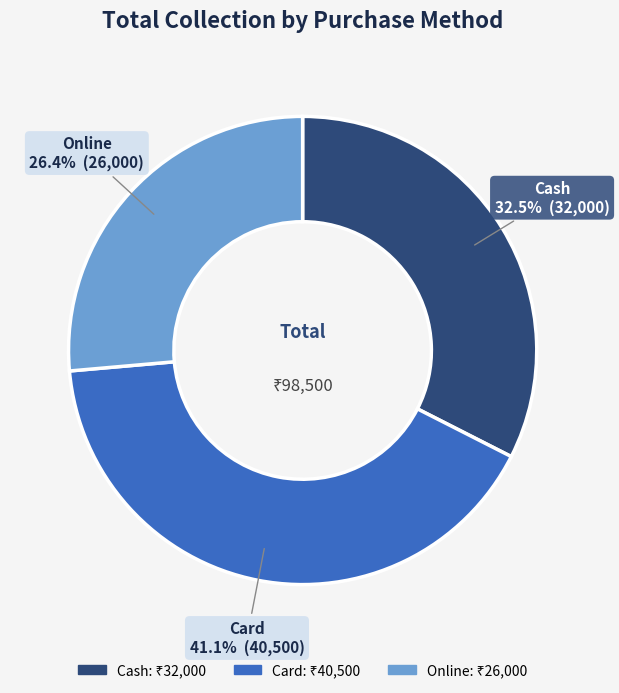

What percentage is NOT represented by Card?

58.9%